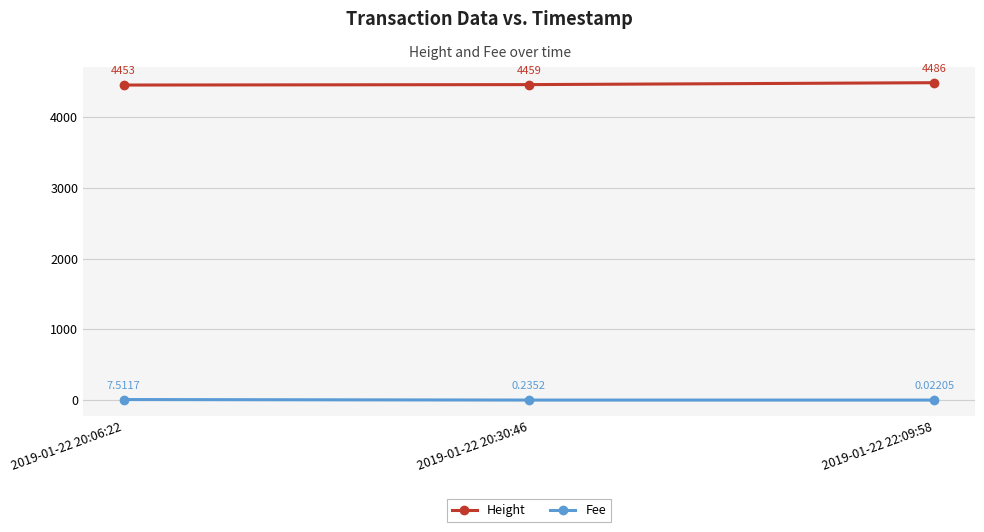

Rank the categories by Height value from highest to lowest.

2019-01-22 22:09:58, 2019-01-22 20:30:46, 2019-01-22 20:06:22